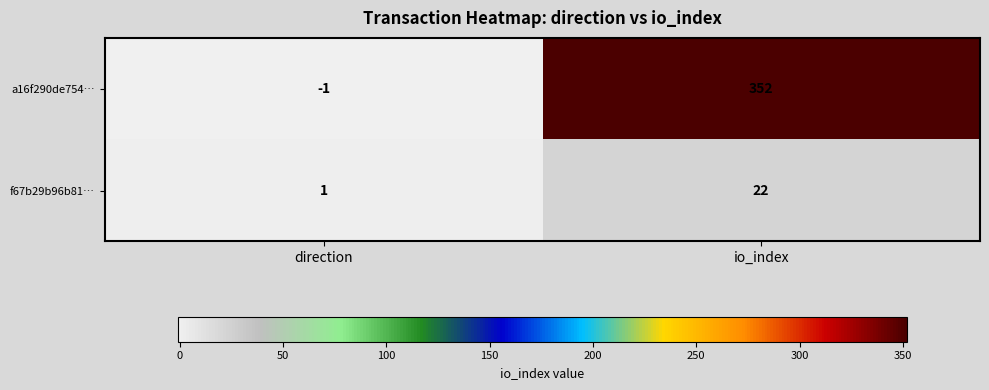

How many negative values does the a16f290de754… series have?

1